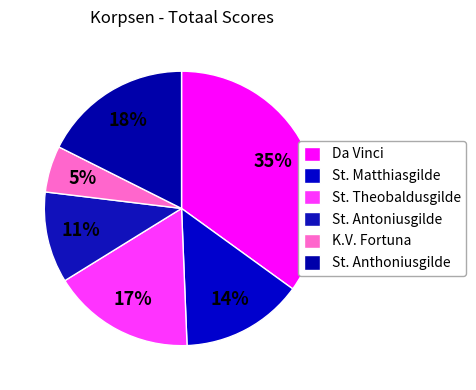

What portion of the pie excludes K.V. Fortuna?

94.5%